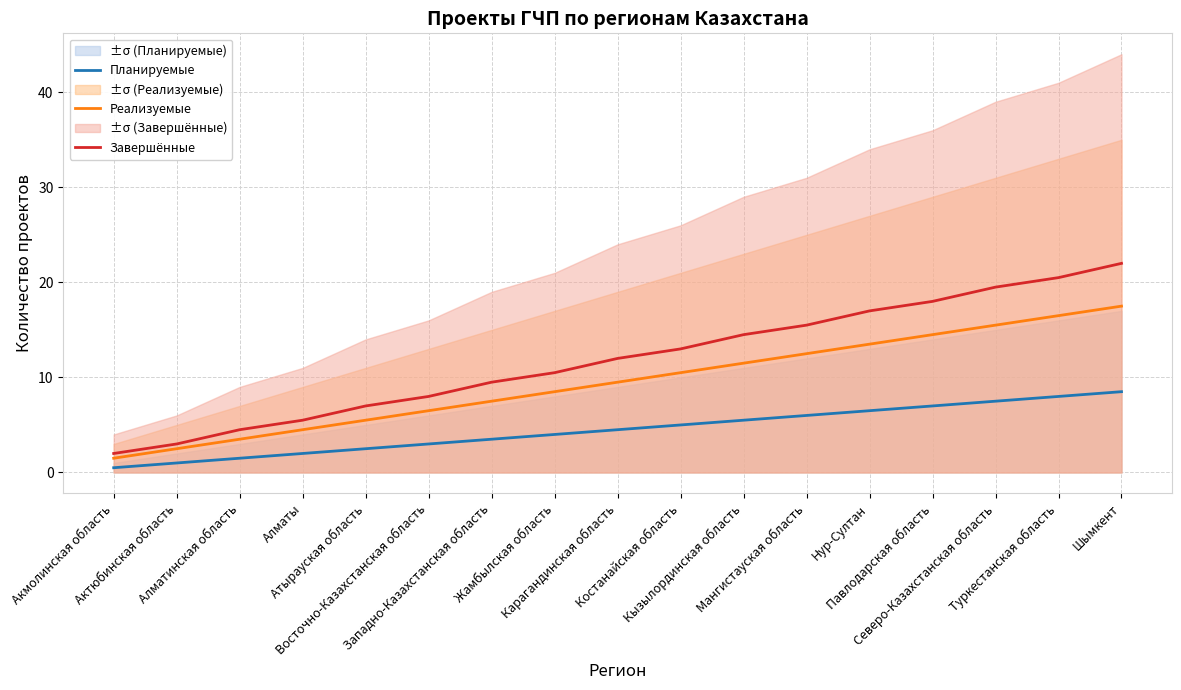

Is it true that Реализуемые equals 2.5 at Актюбинская область?

True